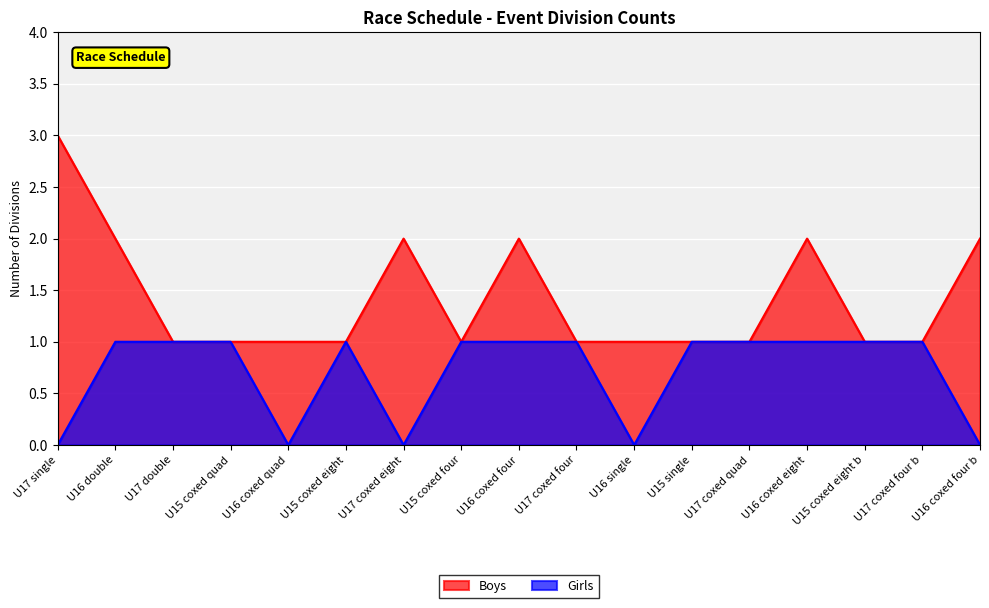

How many lines are shown in the chart?

2